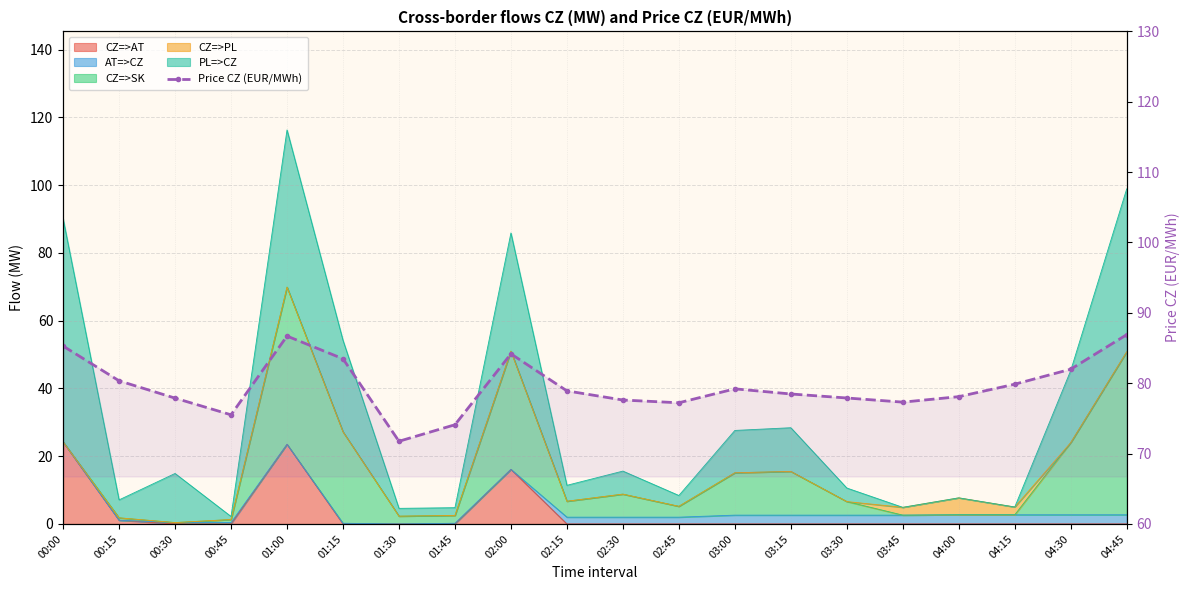

The chart shows a value of 86.7 at 01:00. True or false?

True